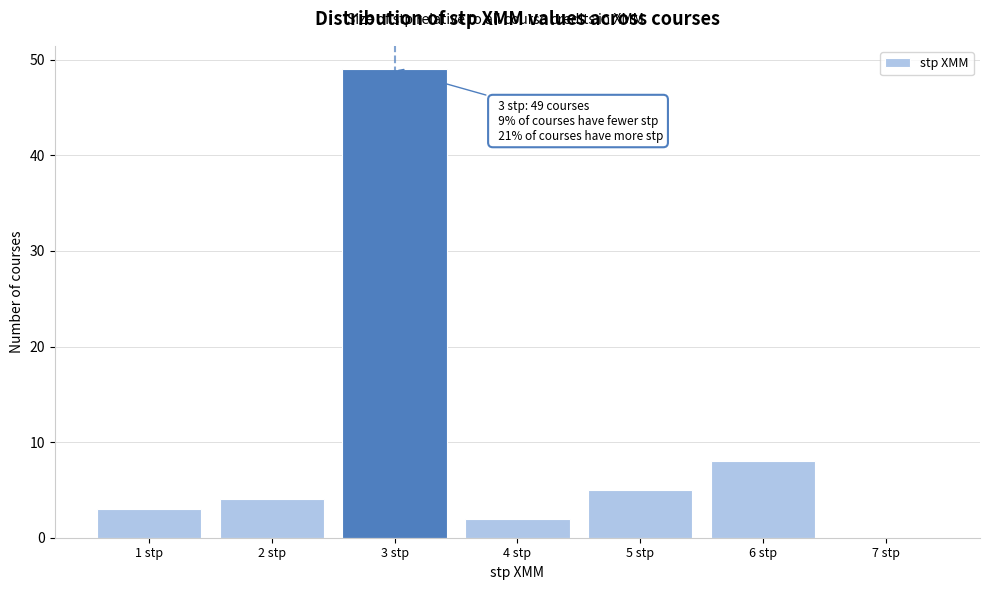

Reading left to right, what are all the values shown in this chart?

1 stp=3	2 stp=4	3 stp=49	4 stp=2	5 stp=5	6 stp=8	7 stp=0